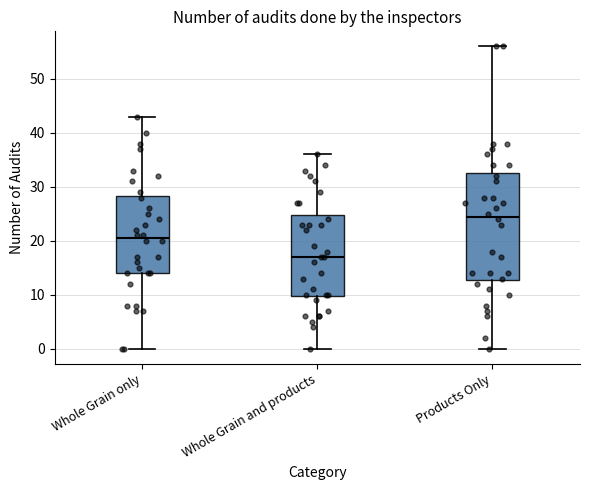

Reading left to right, read every box against the y-axis: the position of its median line, the range the box covers, and the ends of its whiskers. The values are not printed on the chart, so give them approximately, as read against the axis.

Whole Grain only: median 21, box 14 to 28, whiskers 0 to 43
Whole Grain and products: median 17, box 10 to 25, whiskers 0 to 36
Products Only: median 25, box 13 to 33, whiskers 0 to 56